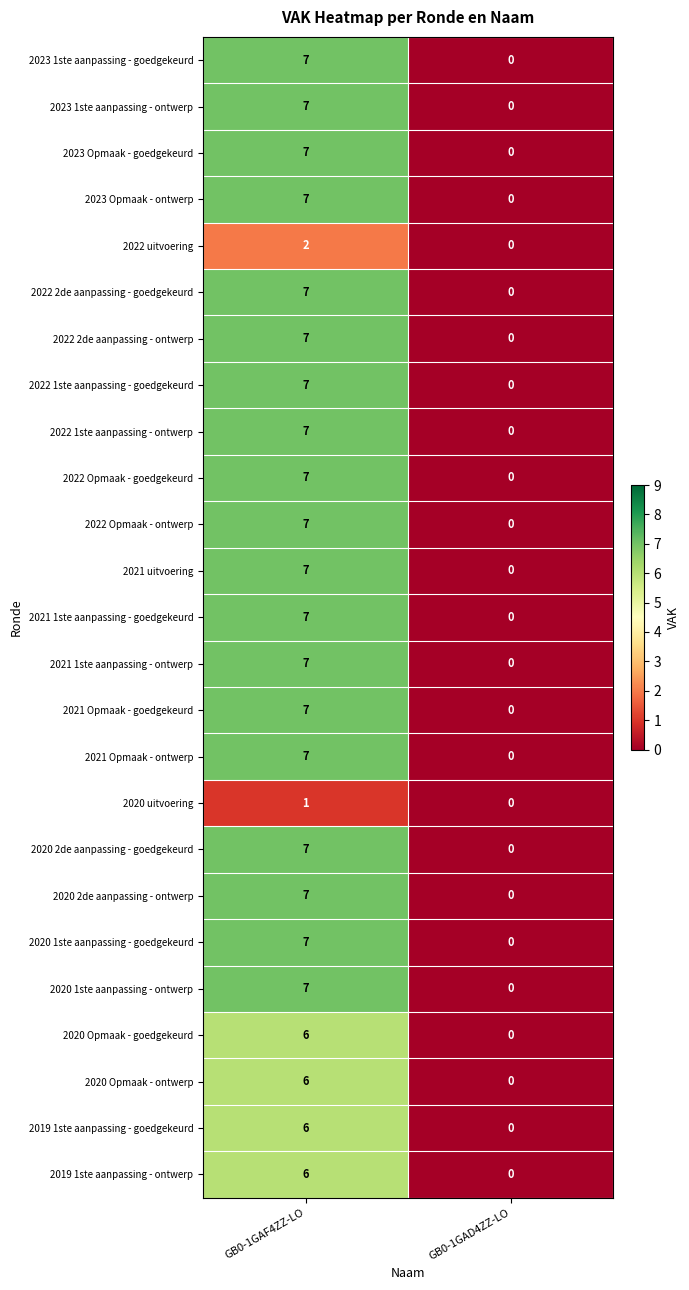

At which label is 2021 1ste aanpassing - ontwerp closest to 3?

GB0-1GAD4ZZ-LO